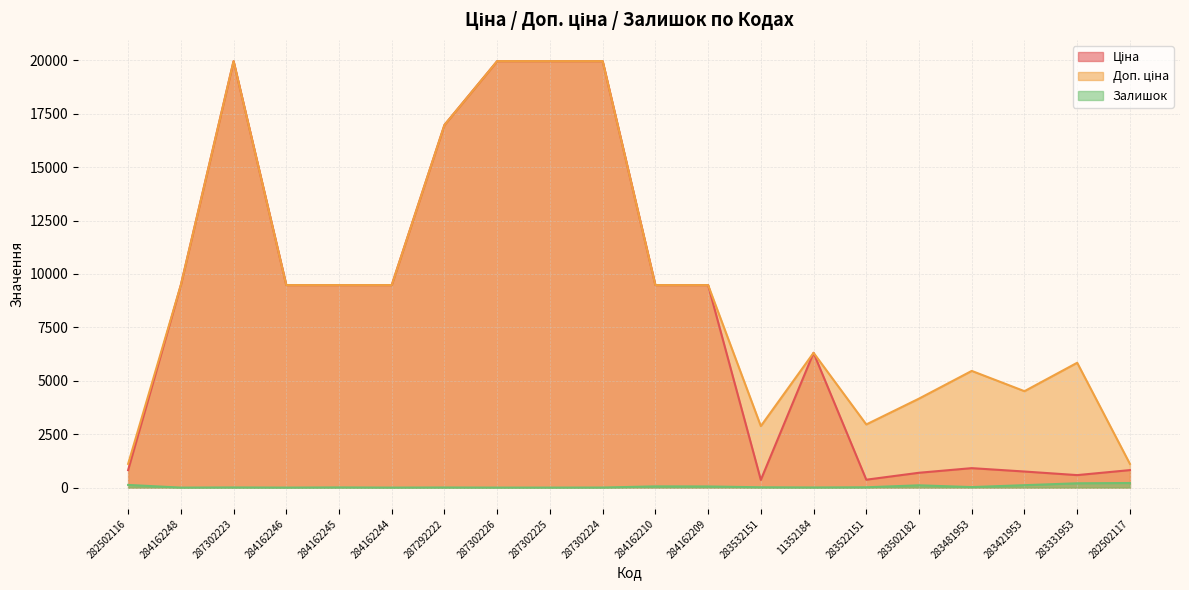

What is the average value of the Залишок series?

47.7